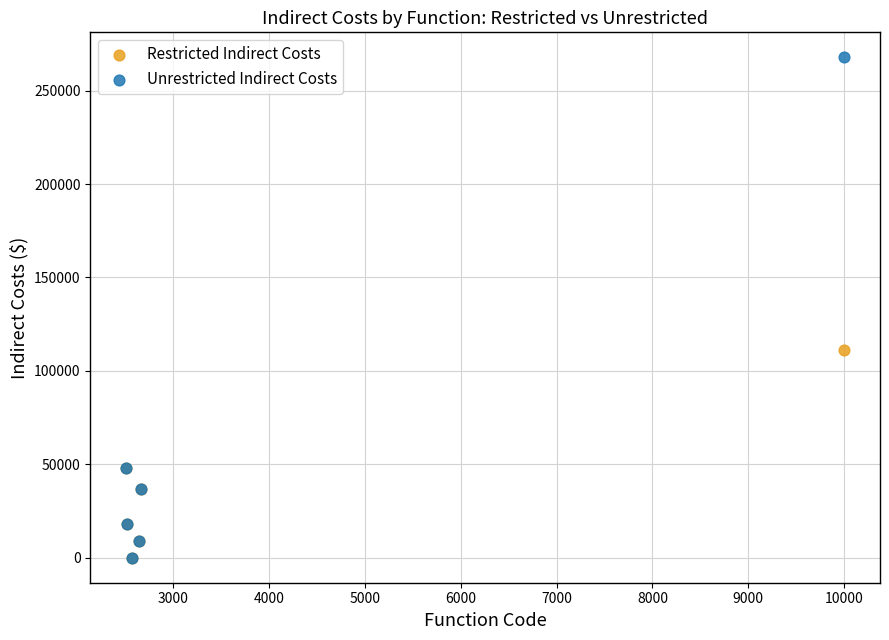

Across all series, what Y value is closest to 133918?

111380